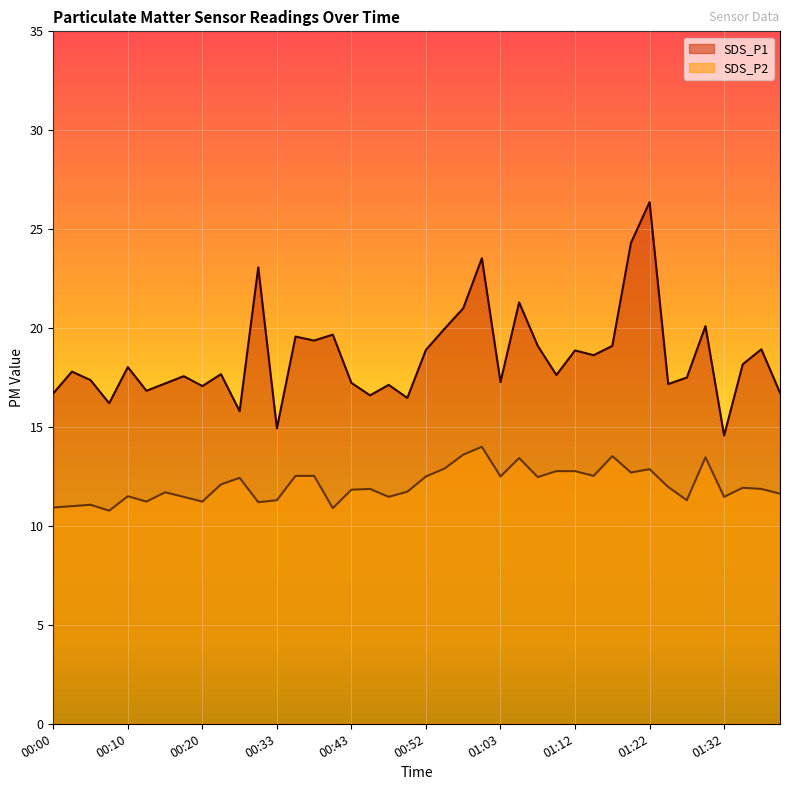

Rank the categories by SDS_P1 value from highest to lowest.

01:22, 01:20, 01:00, 00:30, 01:05, 00:57, 01:30, 00:55, 00:40, 00:35, 00:38, 01:07, 01:17, 01:37, 00:52, 01:12, 01:15, 01:34, 00:10, 00:03, 00:23, 01:10, 00:18, 01:27, 00:05, 01:03, 00:43, 00:15, 01:25, 00:48, 00:20, 00:13, 01:39, 00:00, 00:45, 00:50, 00:08, 00:25, 00:33, 01:32